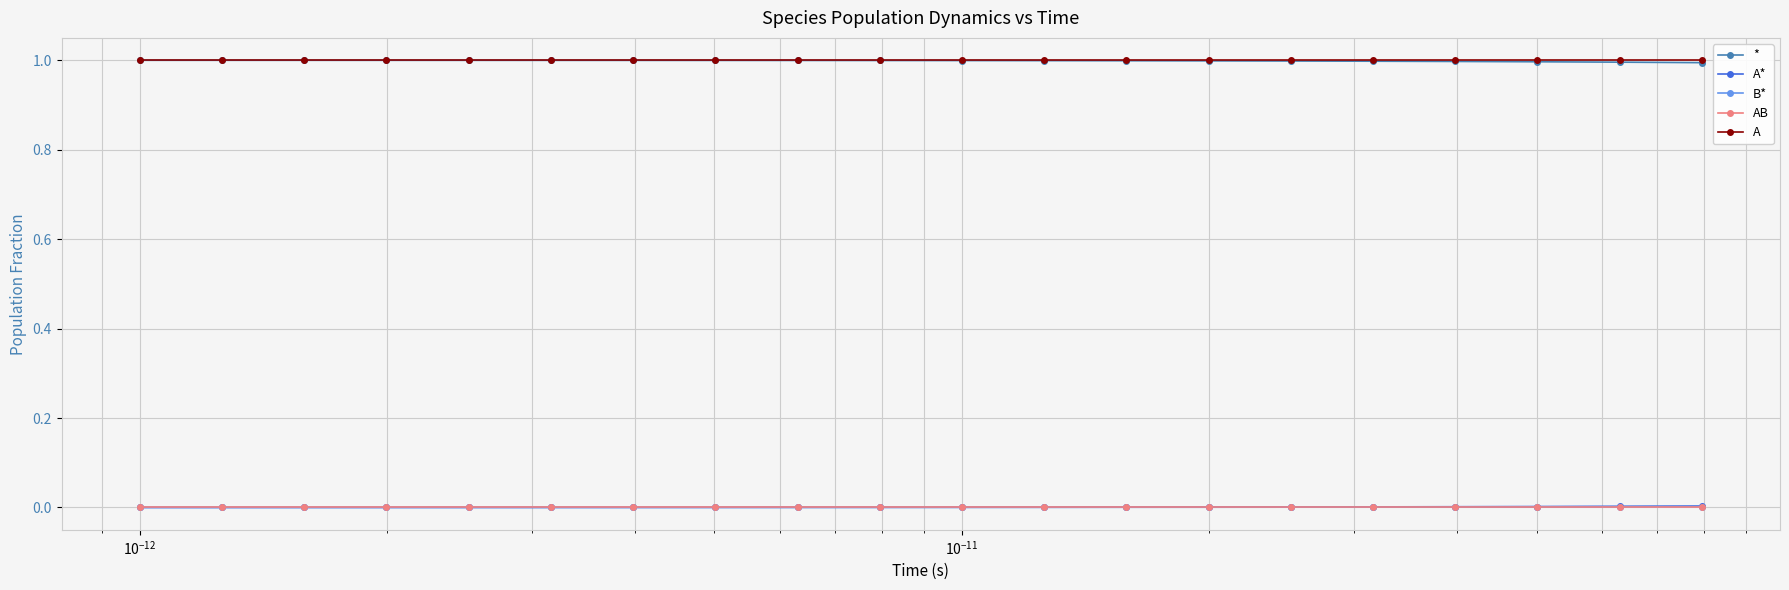

What is the maximum value shown in the chart?

1.0